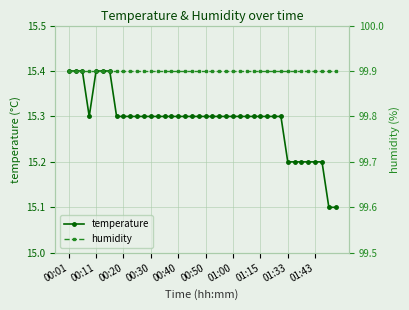

The humidity series shows 99.9 at 35. True or false?

True